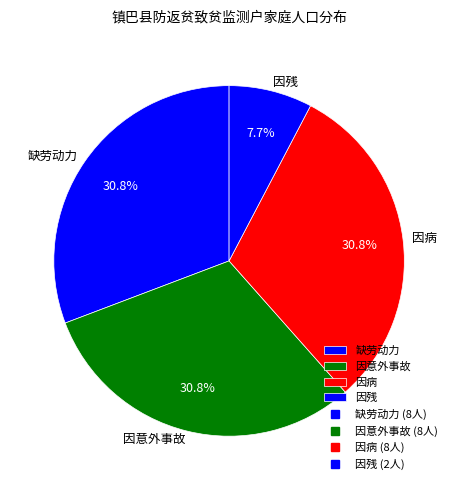

Is there any slice that represents more than half of the pie?

No